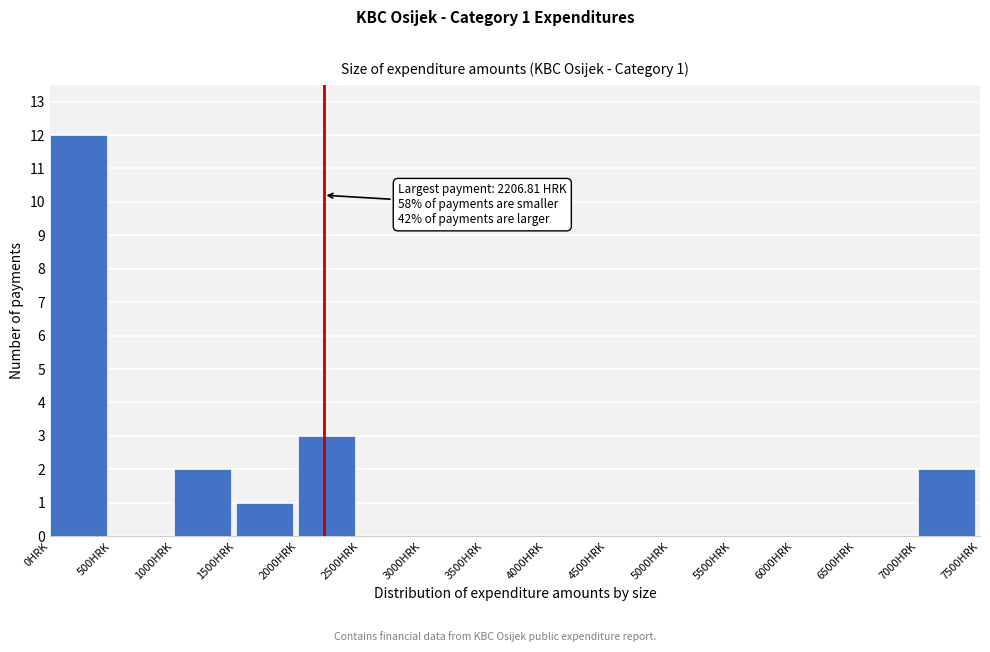

Which range on the x-axis has the tallest bar?

0 to 500